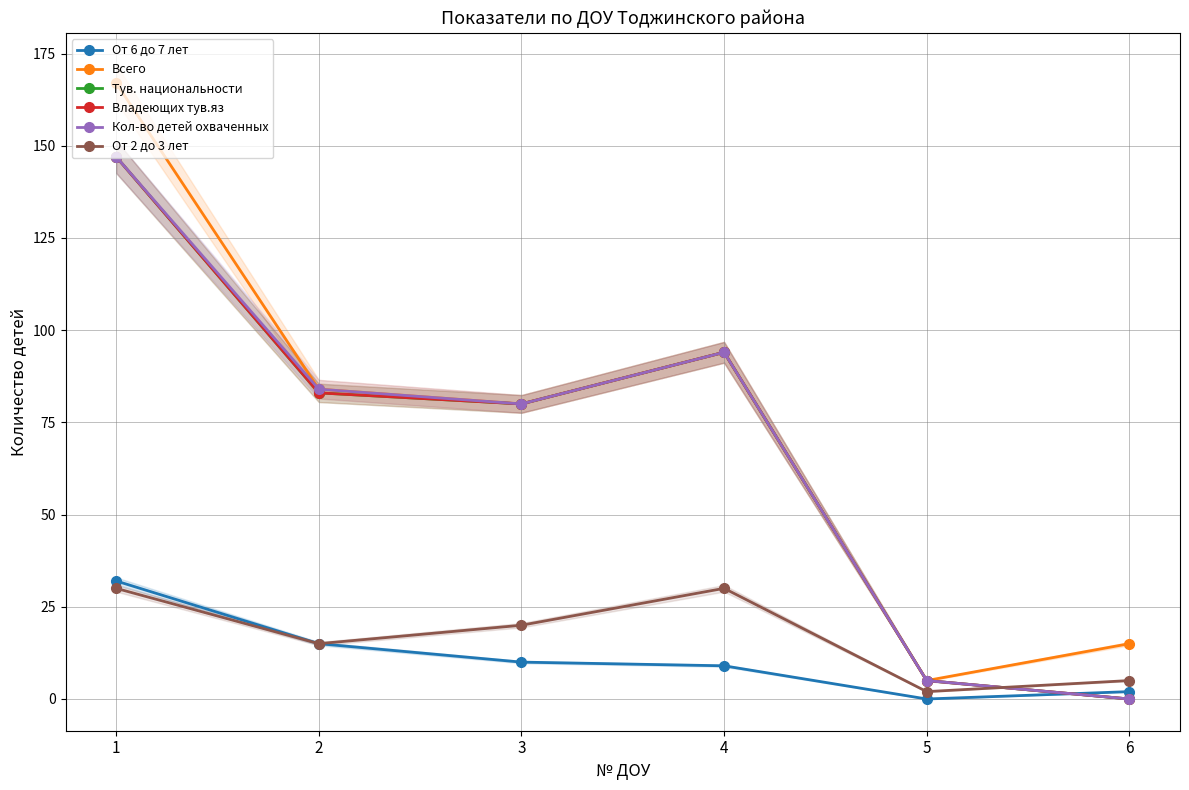

What is the value of the От 6 до 7 лет point at the 1st from the left?

32